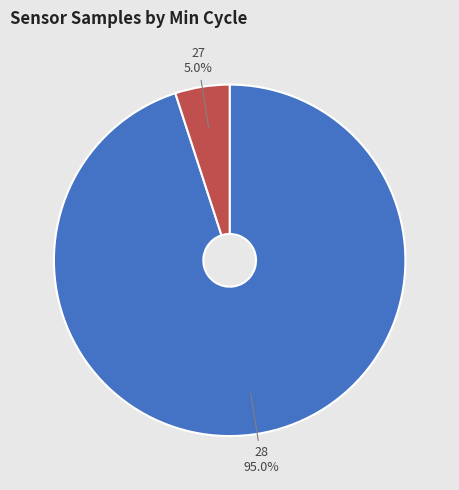

Combined, what portion of the pie is 28 and 27?

100.0%